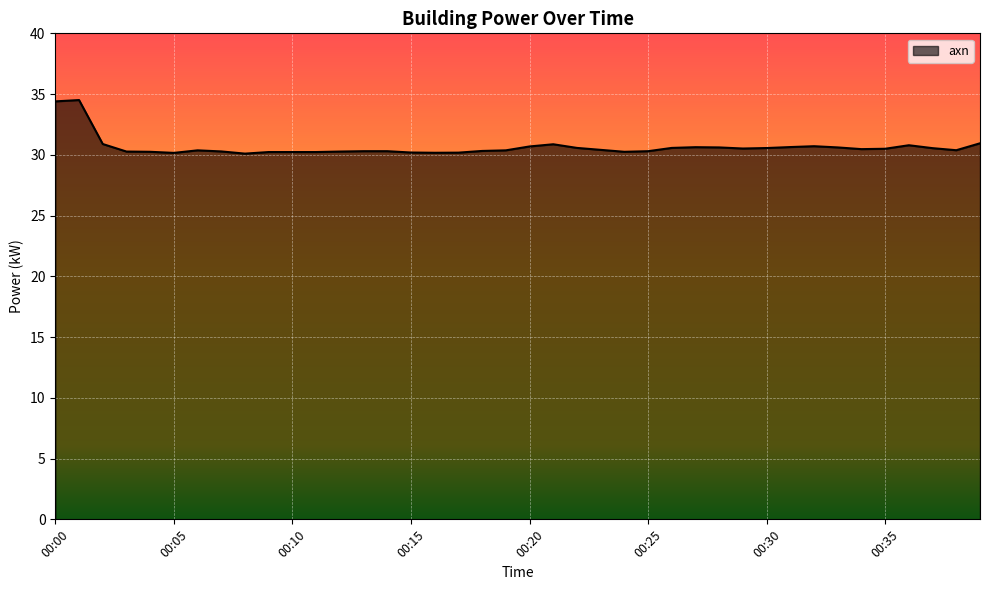

What is the maximum value shown in the chart?

34.5